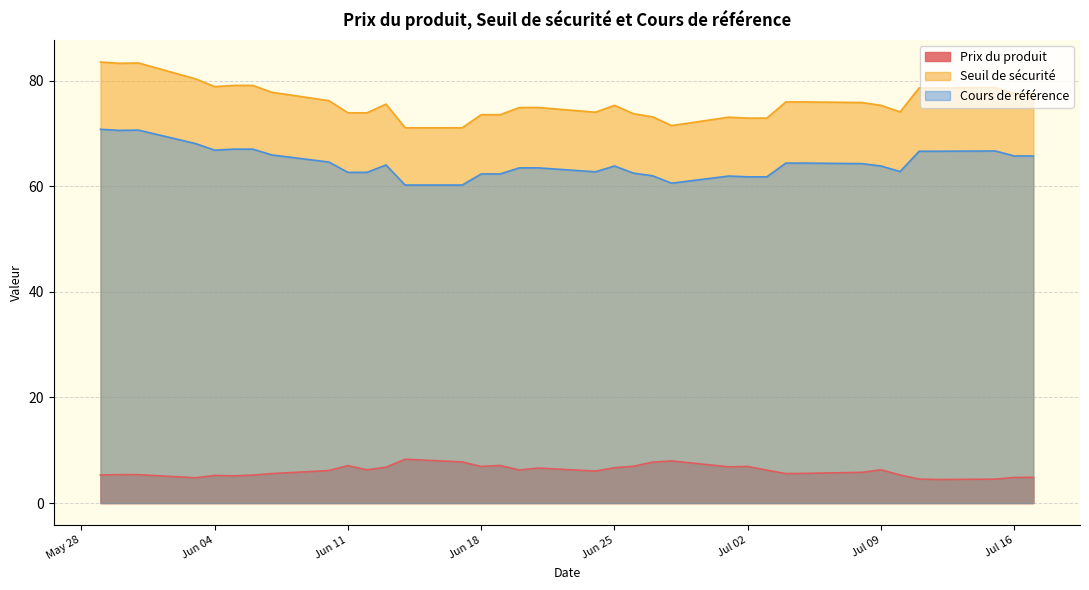

What is the sum of all Prix du produit values?

218.9